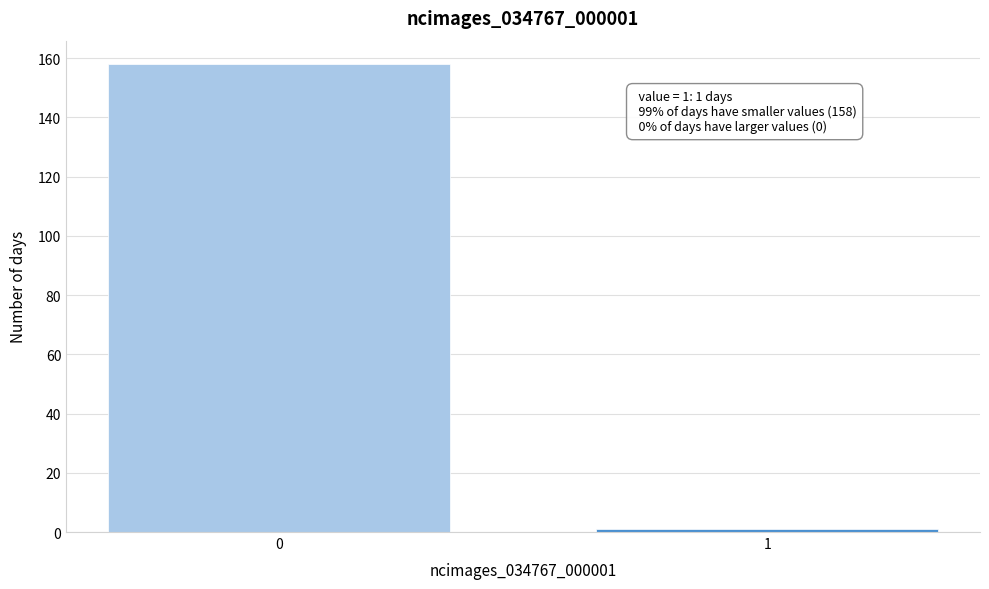

Reading left to right, list all the values displayed in this chart.

158	1